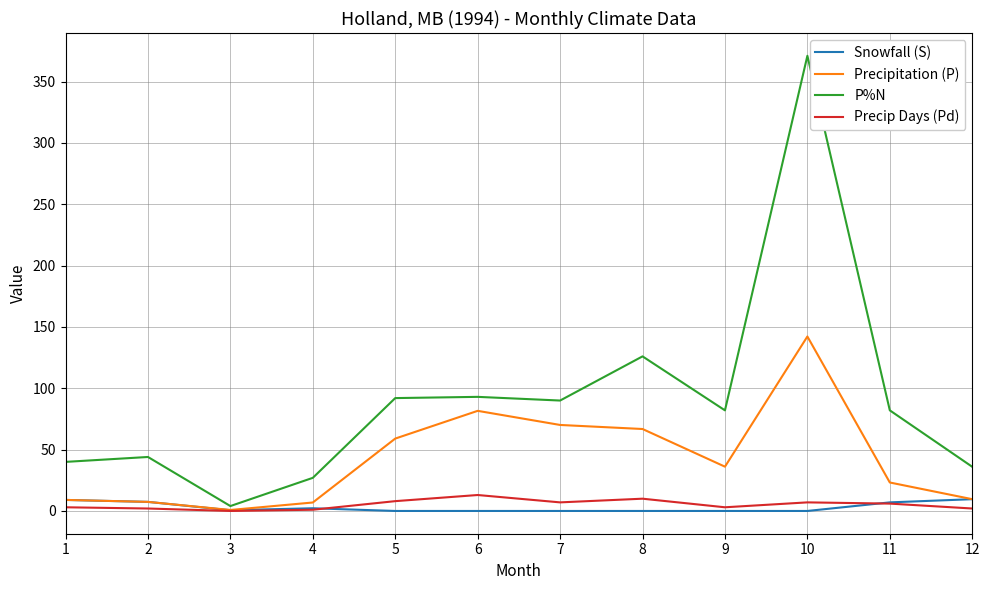

What is the difference between the highest and lowest values at 9?

82.0